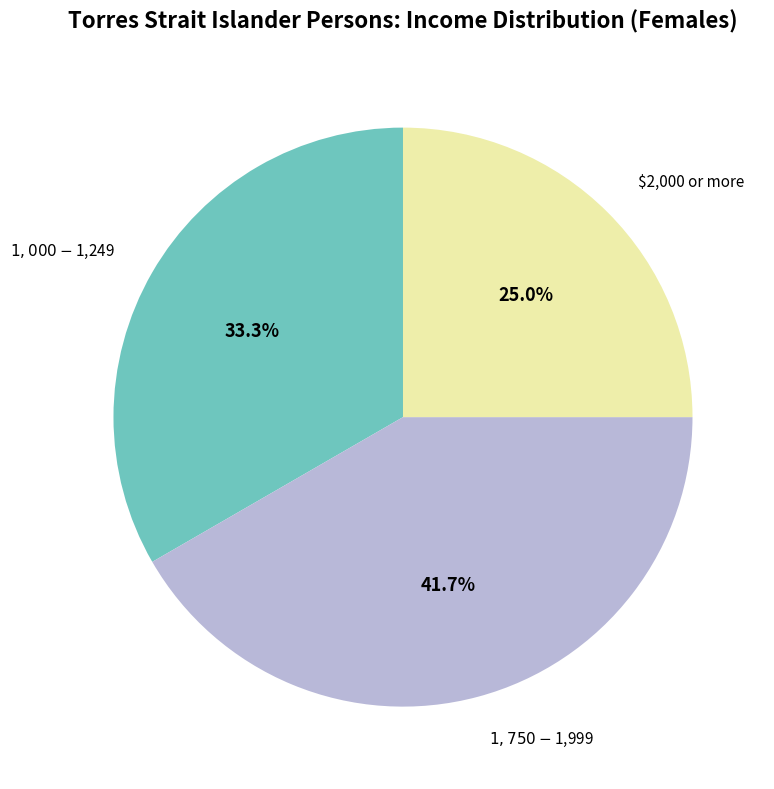

To the nearest percent, what is the difference between the largest and smallest slice percentages?

17%